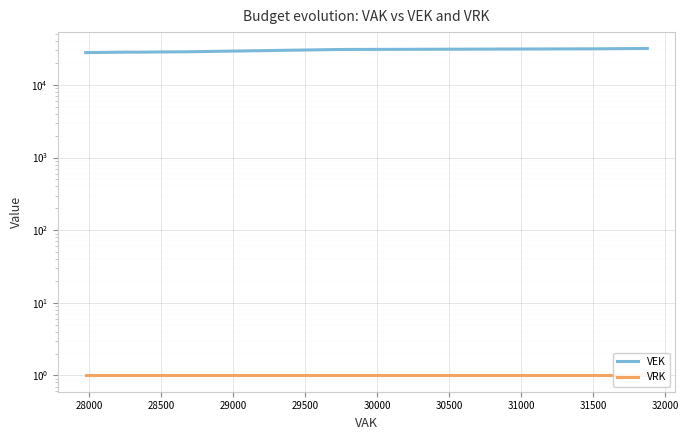

What is the difference between the VEK values at 29500 and 31500?

395